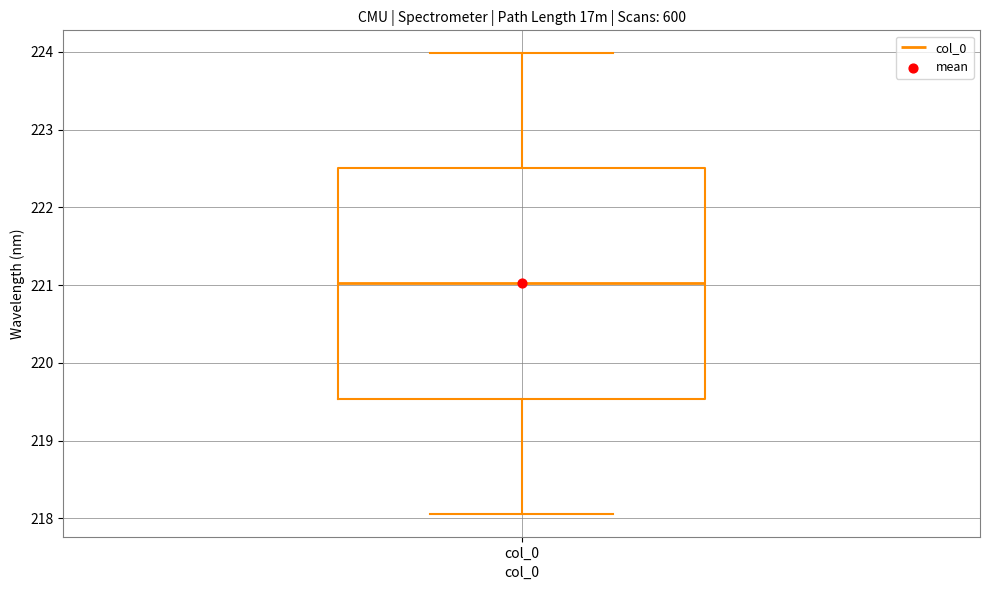

Transcribe this box plot: give where the median line is, the range the box spans, and where the two whiskers end, as read against the y-axis. The values are not printed on the chart, so give them approximately, as read against the axis.

median 221.0, box 219.5 to 222.5, whiskers 218.1 to 224.0